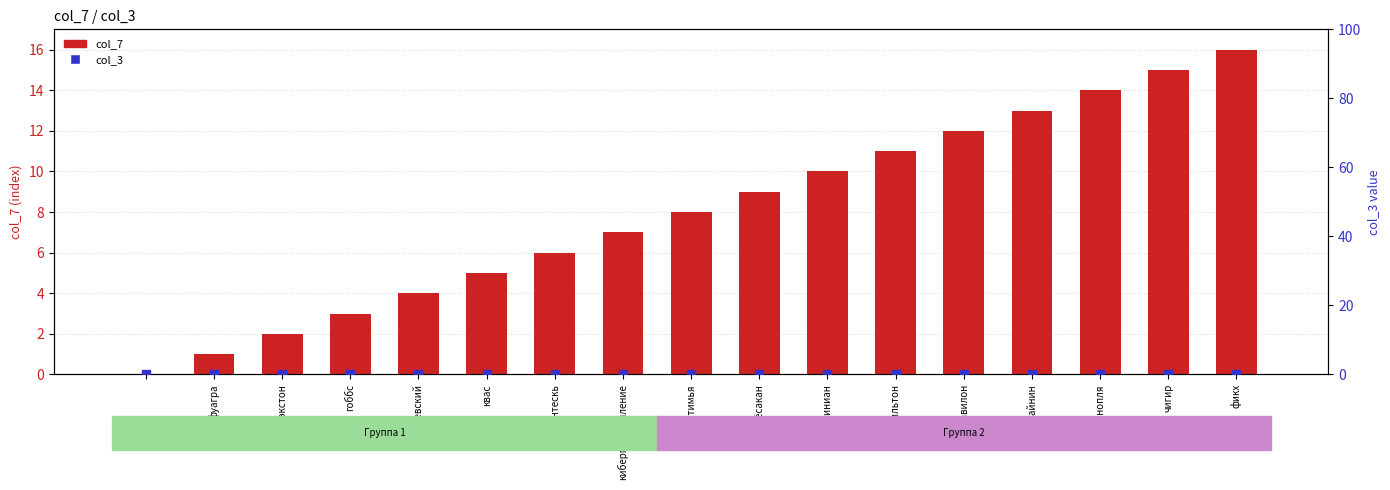

At how many categories does at least one series exceed 2?

14